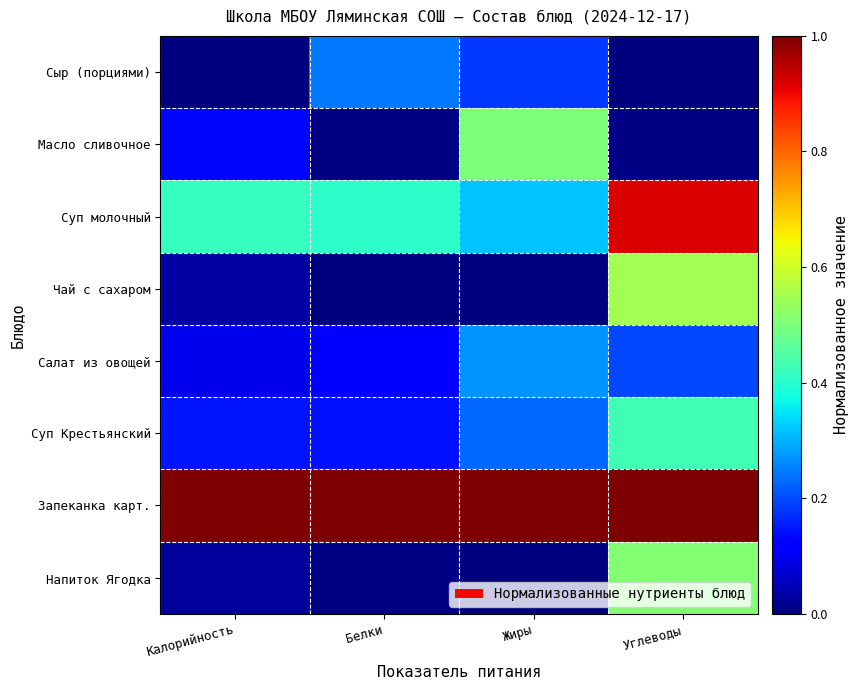

Which series has the largest range (max minus min)?

Суп молочный